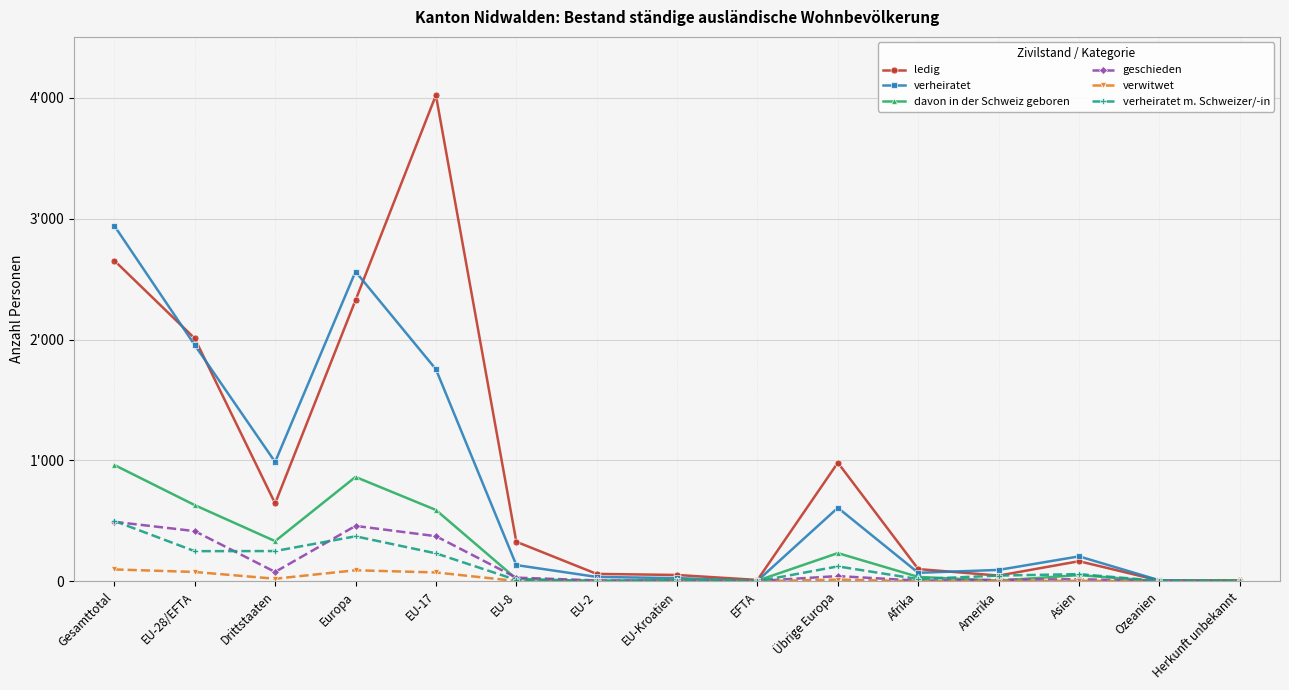

Is this an area chart (filled region under the line)?

No